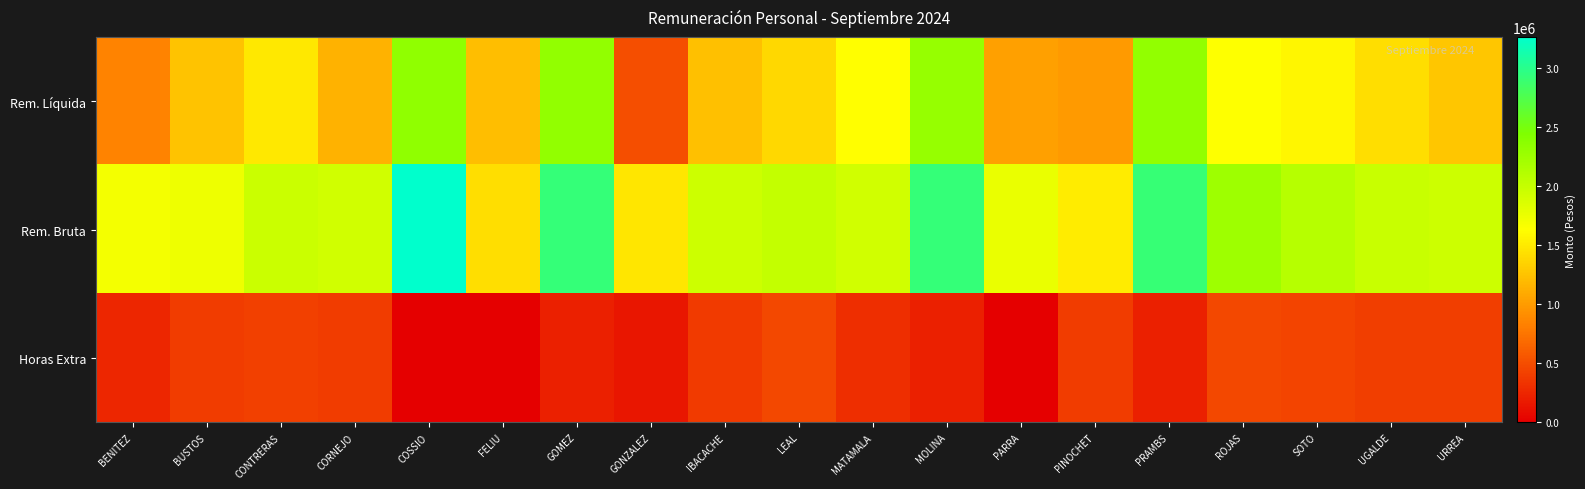

Which series has the largest total across all categories?

Rem. Bruta